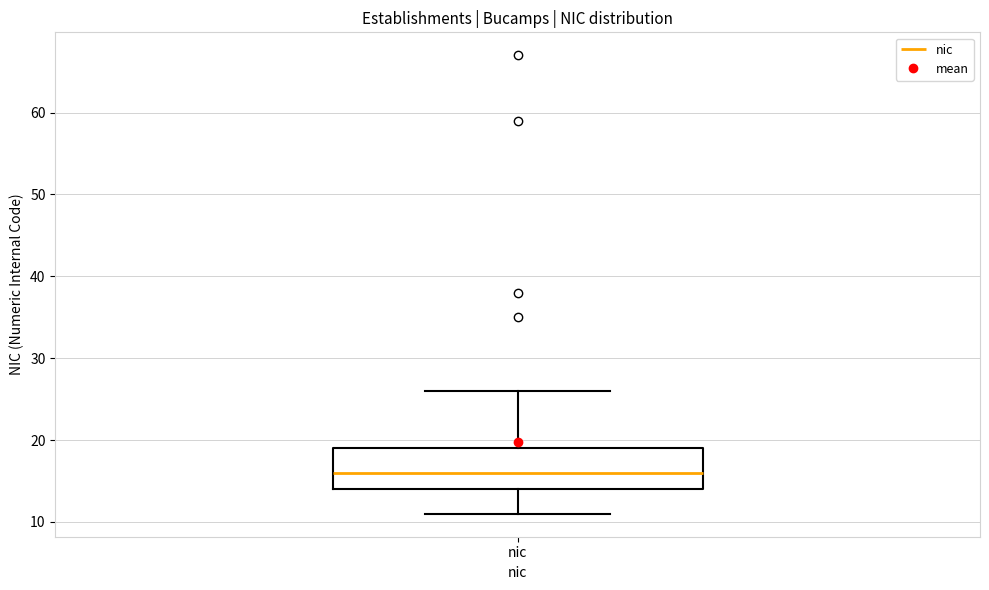

Where is the upper edge of the box for nic on the y-axis? The values are not printed on the chart, so give them approximately, as read against the axis.

19